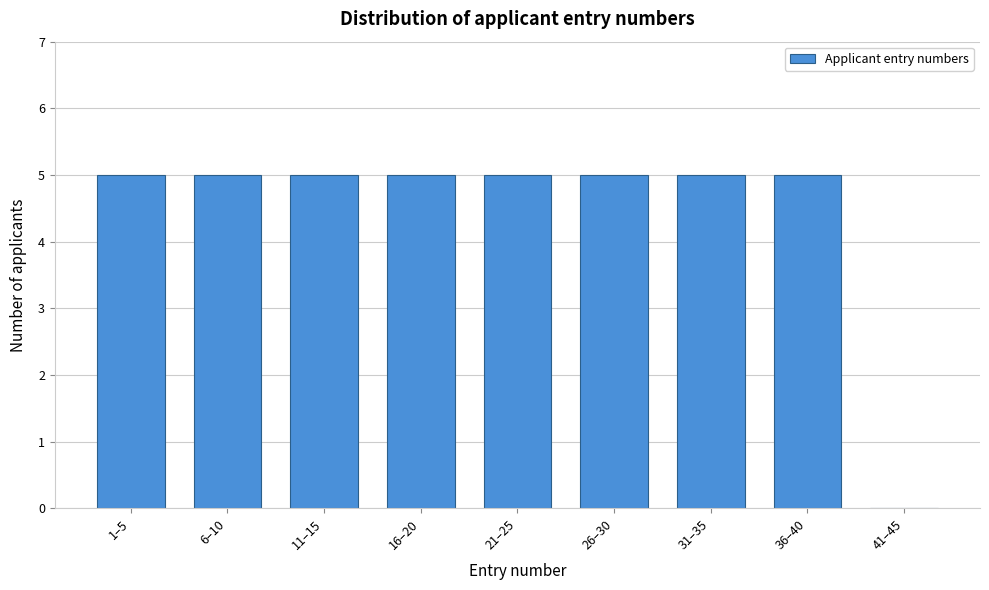

Reading right to left, transcribe all the data shown in this chart.

41–45=0	36–40=5	31–35=5	26–30=5	21–25=5	16–20=5	11–15=5	6–10=5	1–5=5